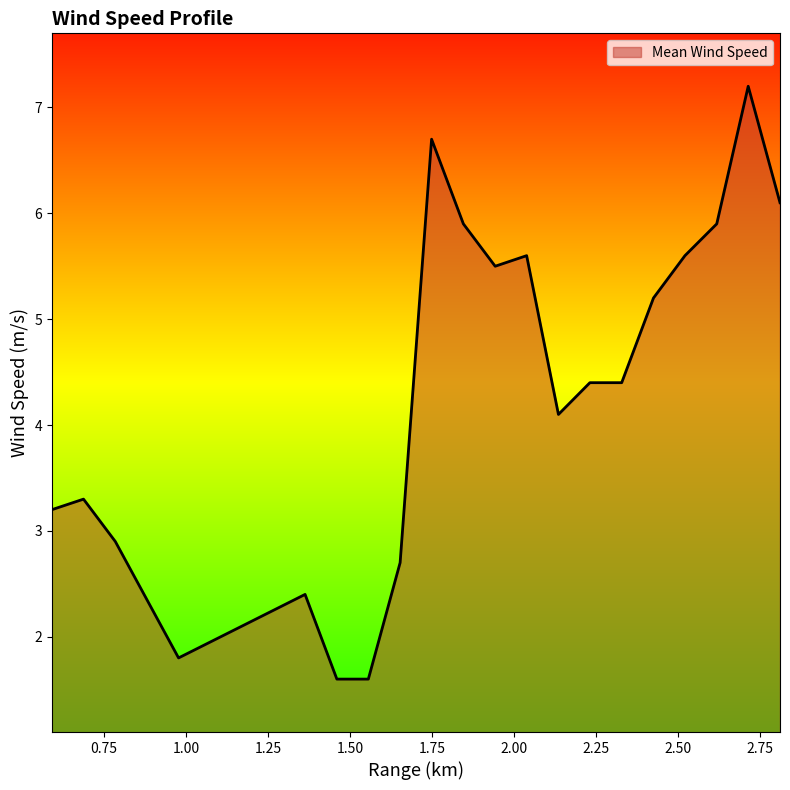

What is the smallest value displayed?

1.6